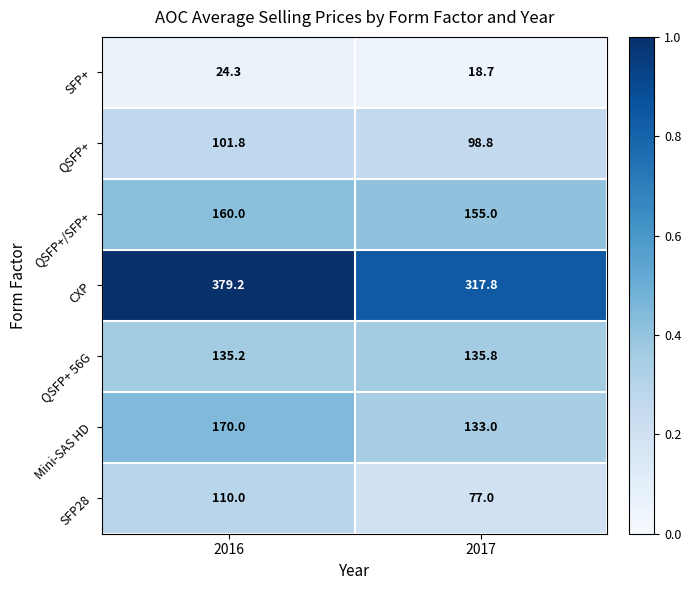

Which label corresponds to the smallest value in the chart?

2017